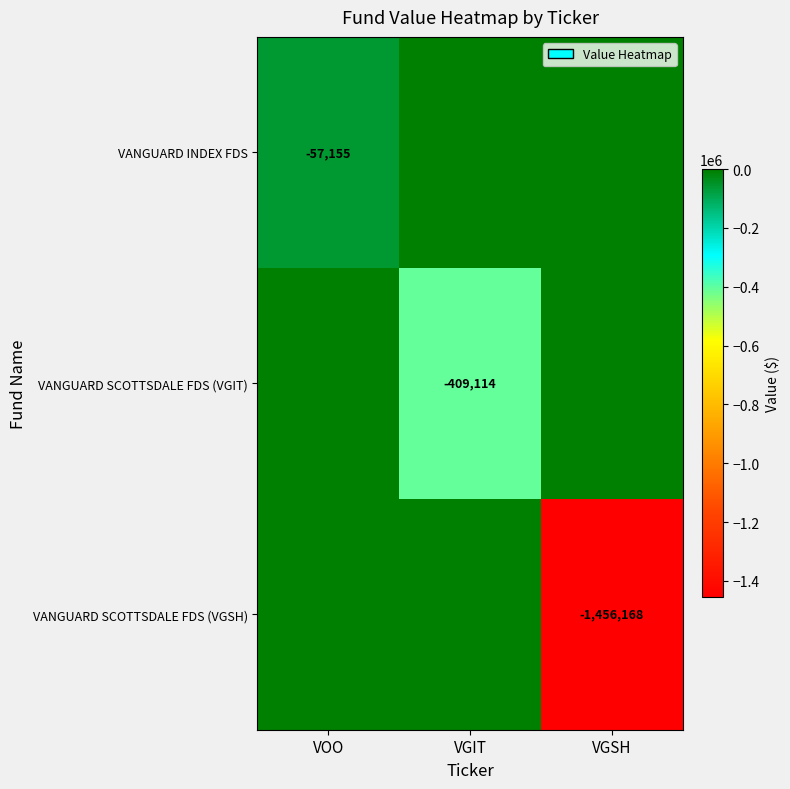

The value of VANGUARD INDEX FDS at VOO is -57155. True or false?

True